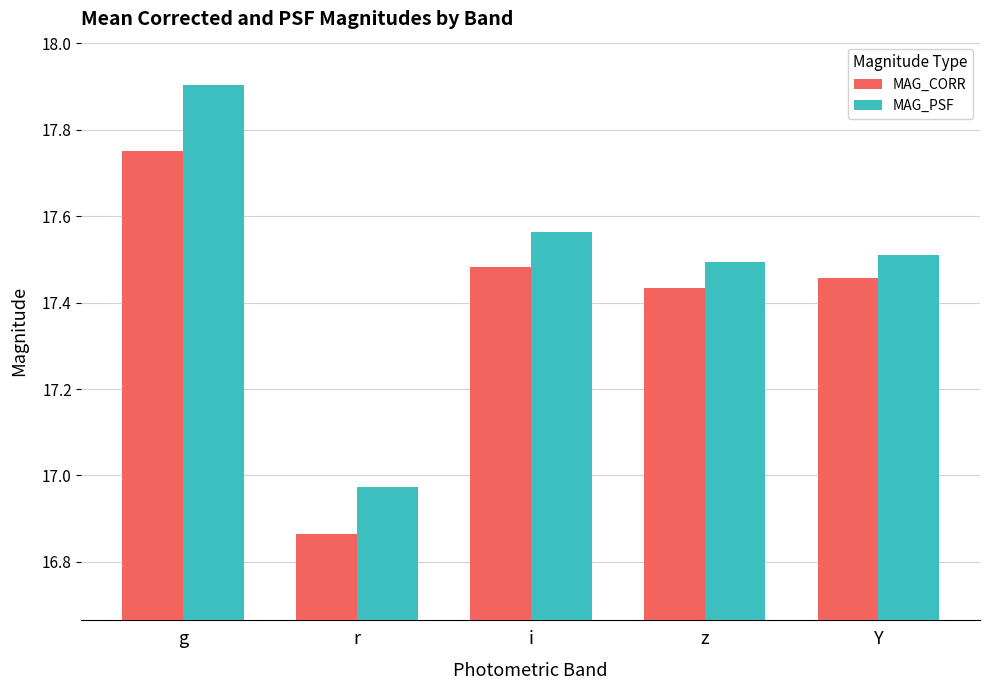

Are the bars grouped side by side (vs. stacked)?

Yes